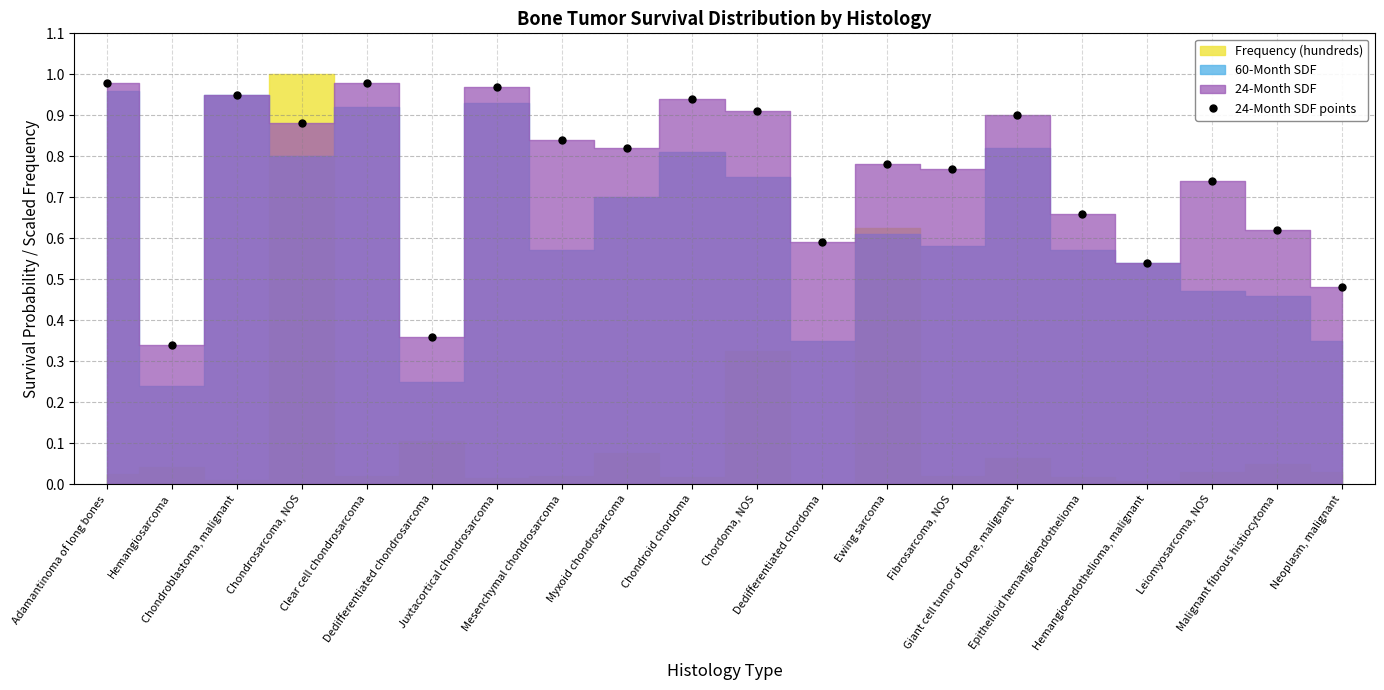

What is the difference between the values at Neoplasm, malignant and Mesenchymal chondrosarcoma?

0.4